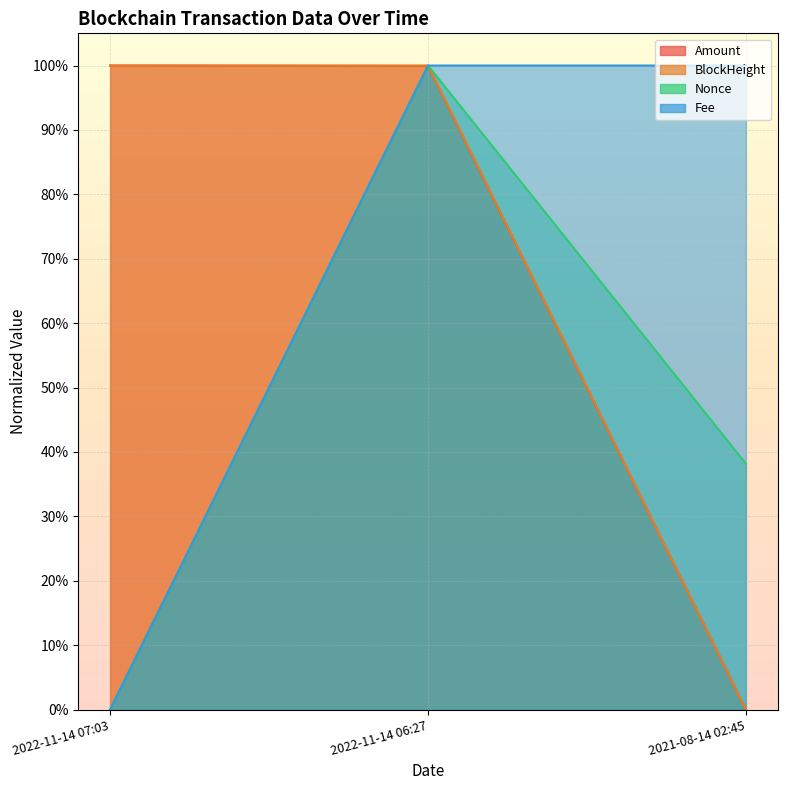

Which category has the highest value across all series?

2022-11-14 07:03